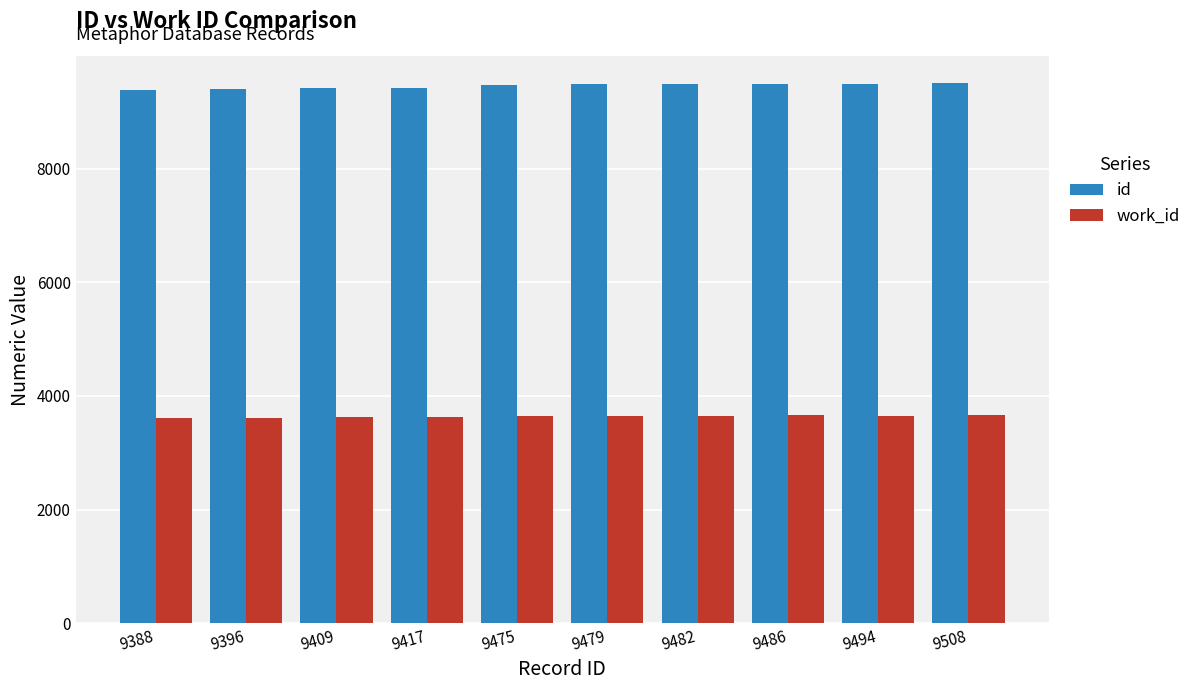

What is the sum of the work_id values at 9508 and 9396?

7282